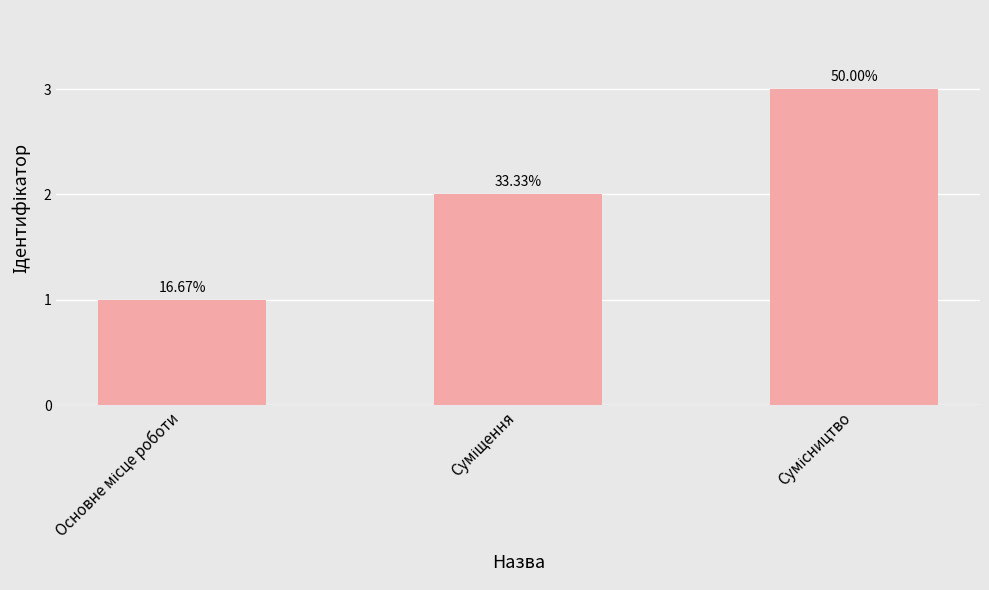

Count the values in the range 1 to 3.

3